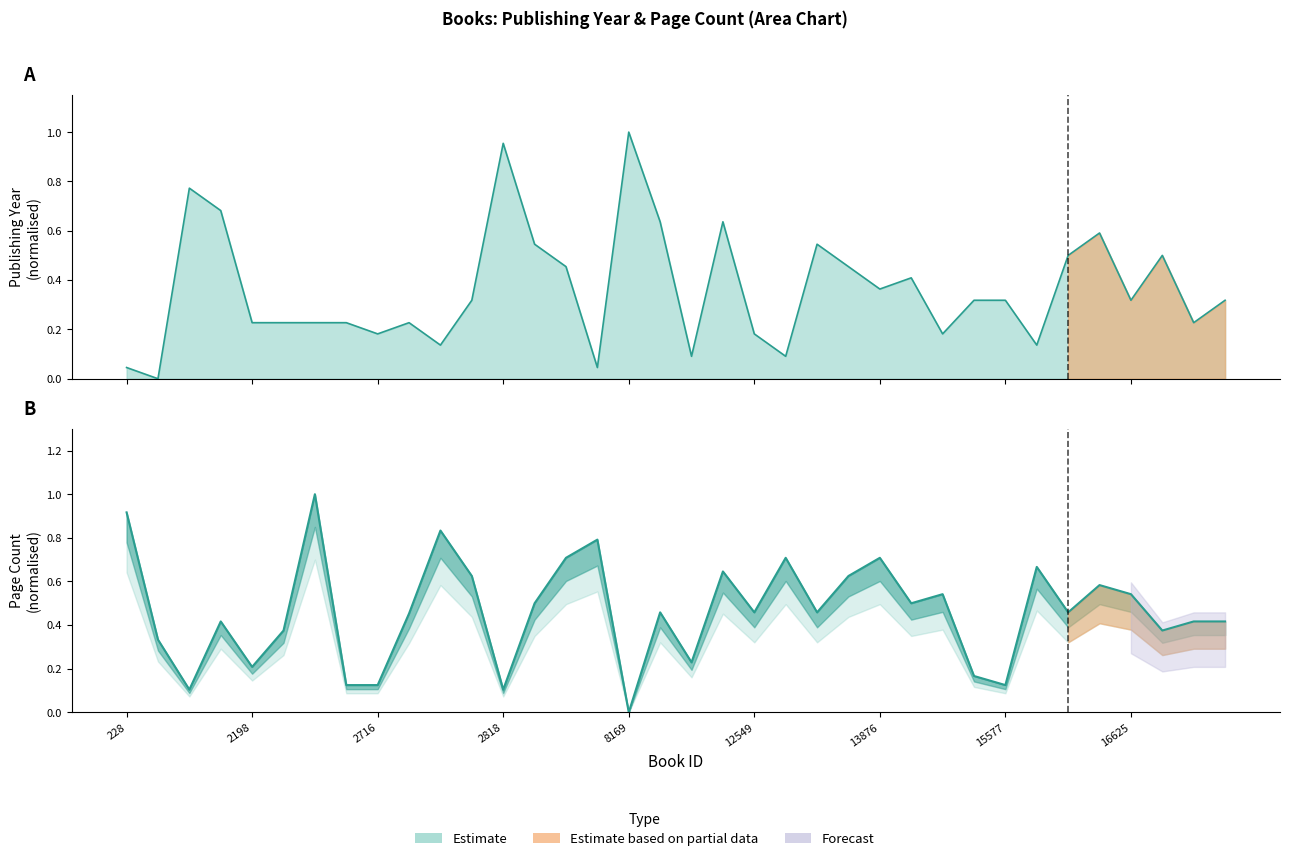

Which series ends up on top after the final intersection of pageCount and publishingYear?

pageCount